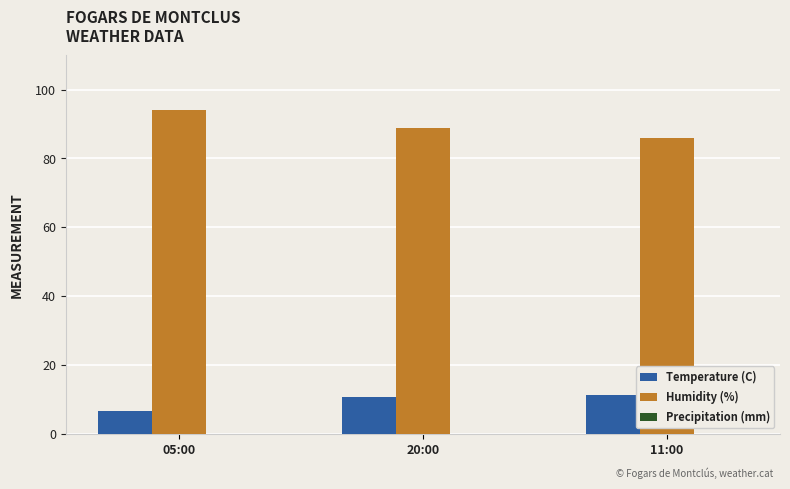

What is the spread (max minus min) of values at 05:00?

87.3